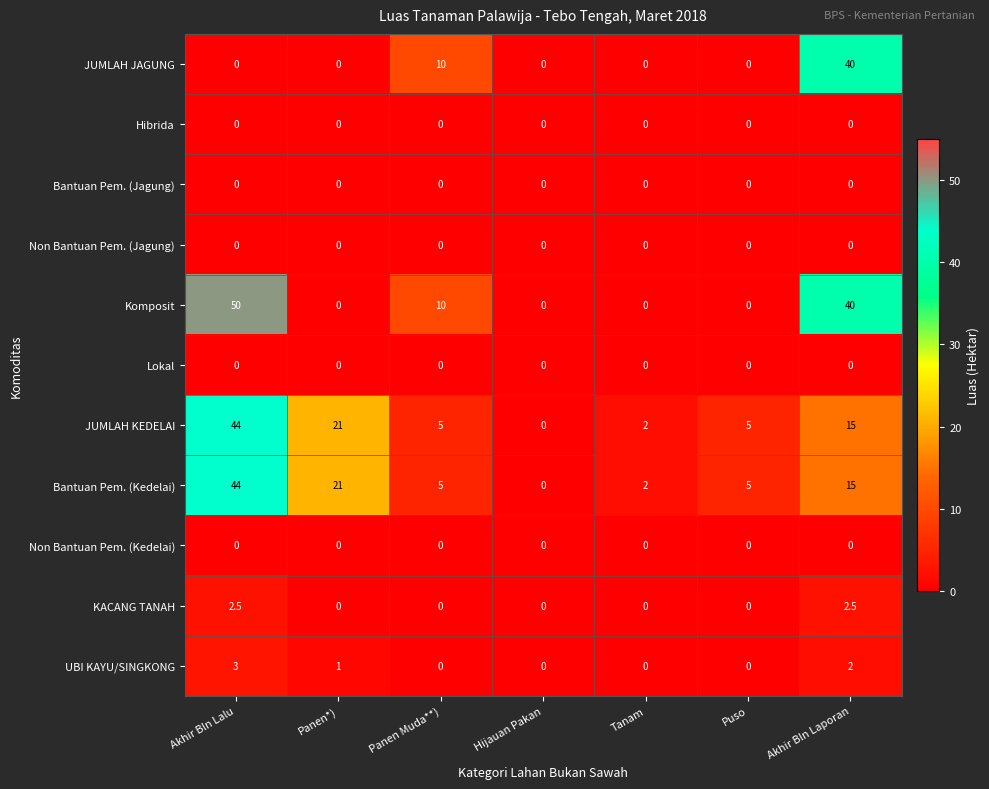

What is the total value across all series at Tanam?

4.0